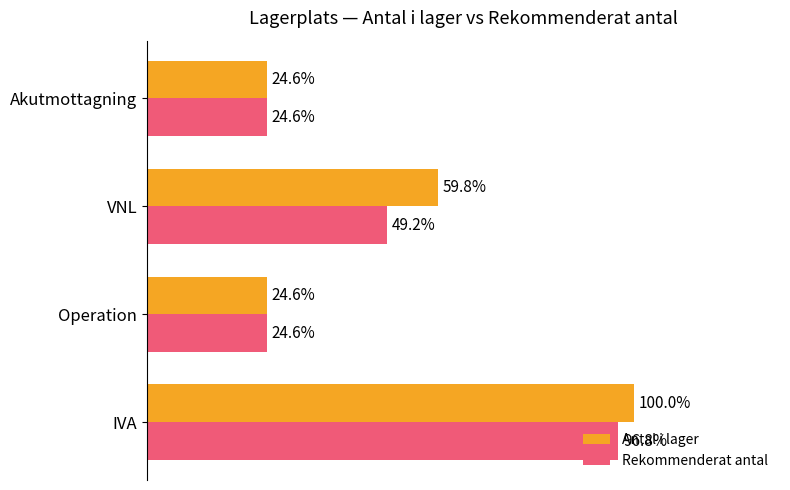

Between VNL and Akutmottagning, which series saw the biggest shift?

Antal i lager